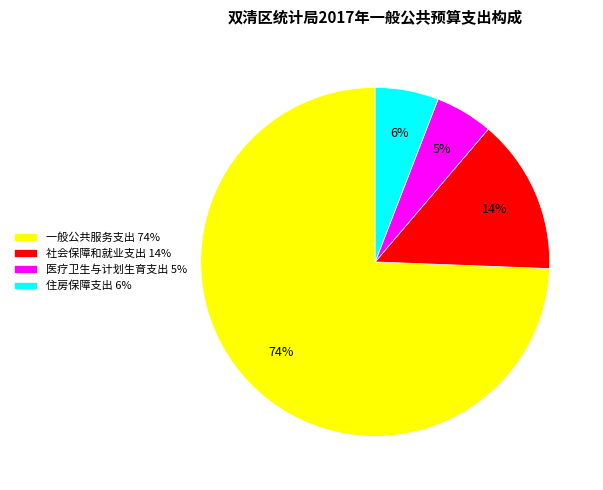

Which slice is the smallest?

医疗卫生与计划生育支出